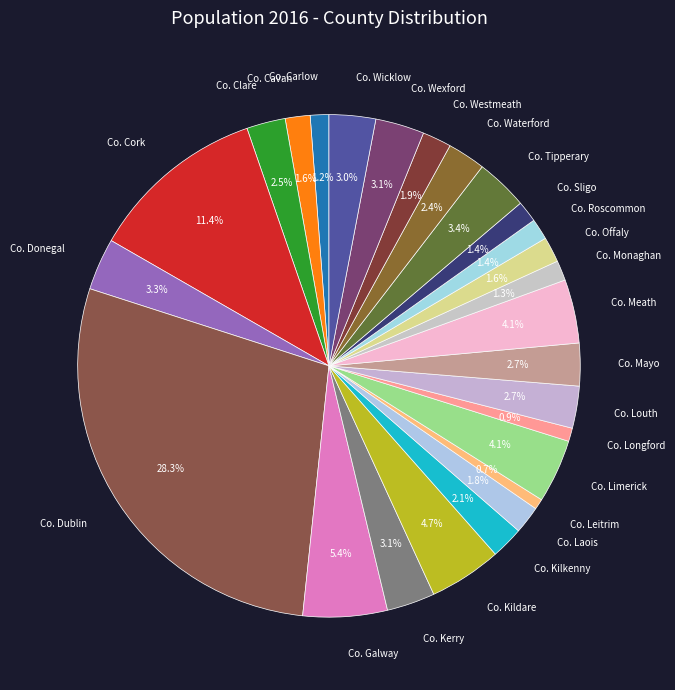

How many slices are in this pie chart?

26